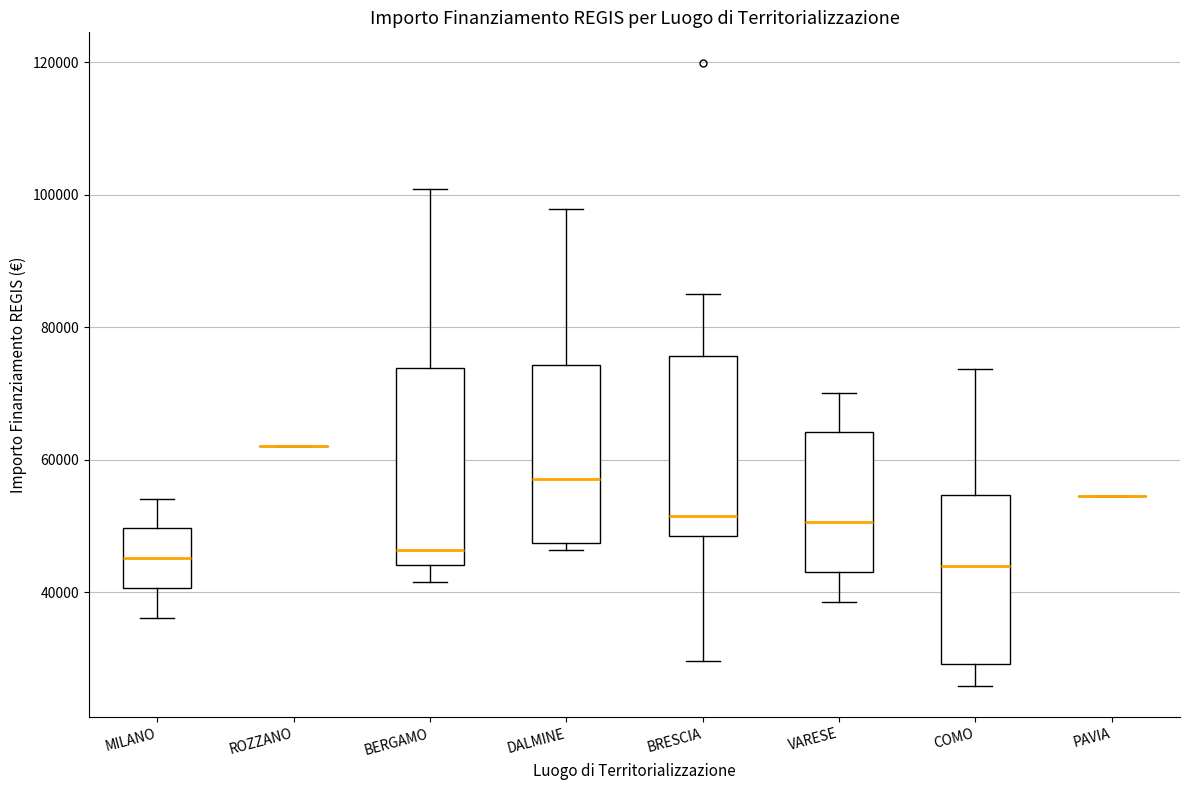

Reading left to right, read every box against the y-axis: the position of its median line, the range the box covers, and the ends of its whiskers. The values are not printed on the chart, so give them approximately, as read against the axis.

MILANO: median 46000, box 40000 to 50000, whiskers 36000 to 54000
ROZZANO: box collapsed to a line at 62000, whiskers 62000 to 62000
BERGAMO: median 46000, box 44000 to 74000, whiskers 42000 to 100000
DALMINE: median 58000, box 48000 to 74000, whiskers 46000 to 98000
BRESCIA: median 52000, box 48000 to 76000, whiskers 30000 to 84000
VARESE: median 50000, box 44000 to 64000, whiskers 38000 to 70000
COMO: median 44000, box 30000 to 54000, whiskers 26000 to 74000
PAVIA: box collapsed to a line at 54000, whiskers 54000 to 54000